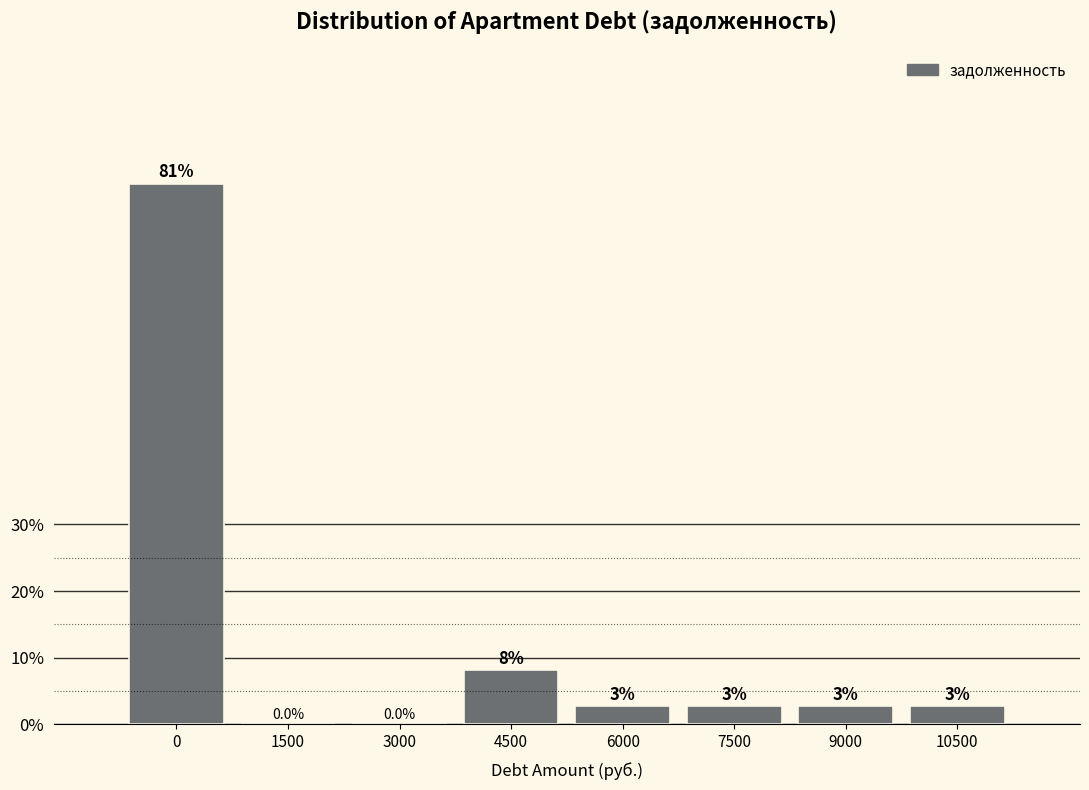

Are the bars horizontal?

No